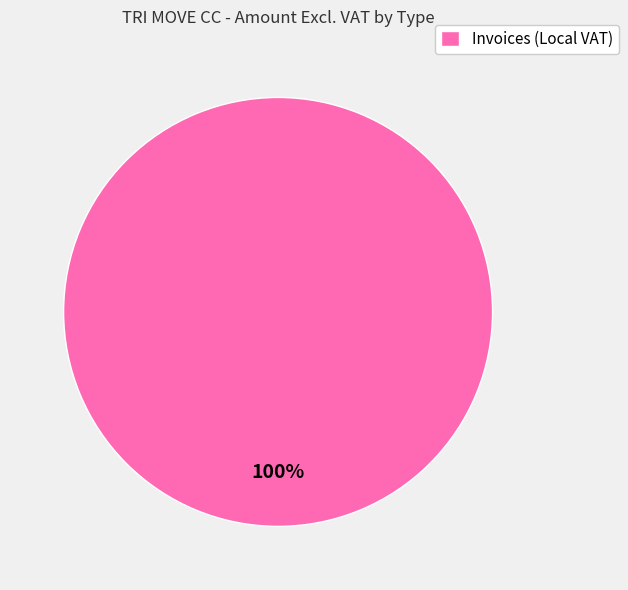

To the nearest percent, what portion does Invoices (Local VAT) represent?

100%